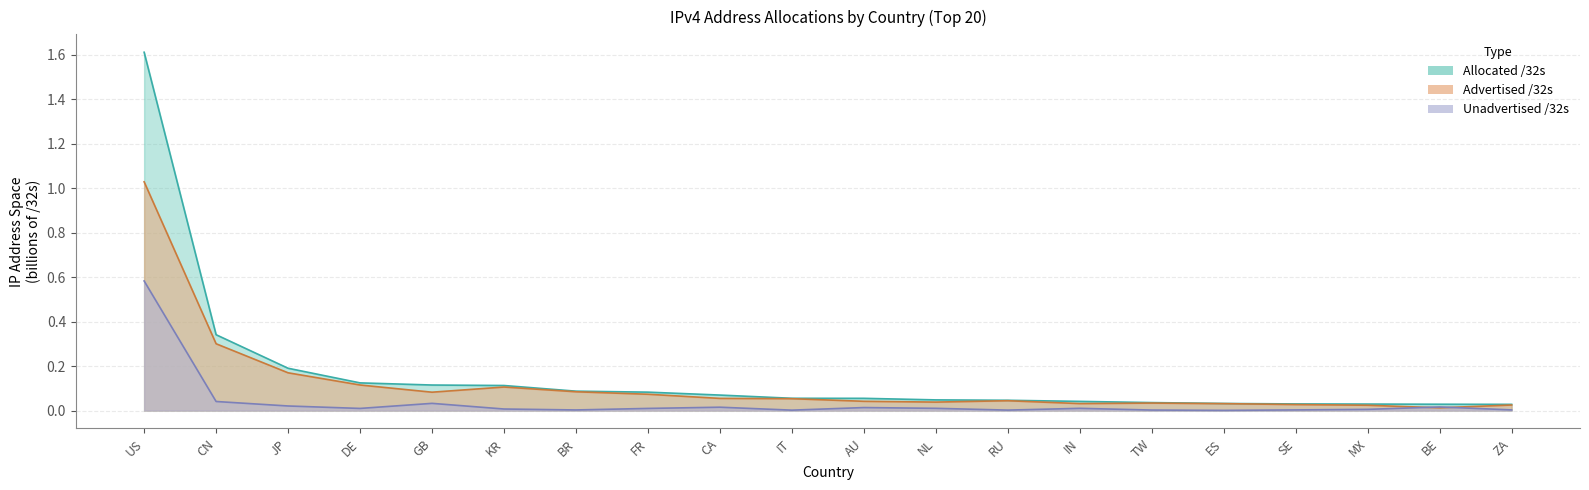

Reading left to right, what are all the values shown in this chart?

Allocated /32s: US=1.6	CN=0.3	JP=0.2	DE=0.1	GB=0.1	KR=0.1	BR=0.1	FR=0.1	CA=0.1	IT=0.1	AU=0.1	NL=0.0	RU=0.0	IN=0.0	TW=0.0	ES=0.0	SE=0.0	MX=0.0	BE=0.0	ZA=0.0
Advertised /32s: US=1.0	CN=0.3	JP=0.2	DE=0.1	GB=0.1	KR=0.1	BR=0.1	FR=0.1	CA=0.1	IT=0.1	AU=0.0	NL=0.0	RU=0.0	IN=0.0	TW=0.0	ES=0.0	SE=0.0	MX=0.0	BE=0.0	ZA=0.0
Unadvertised /32s: US=0.6	CN=0.0	JP=0.0	DE=0.0	GB=0.0	KR=0.0	BR=0.0	FR=0.0	CA=0.0	IT=0.0	AU=0.0	NL=0.0	RU=0.0	IN=0.0	TW=0.0	ES=0.0	SE=0.0	MX=0.0	BE=0.0	ZA=0.0